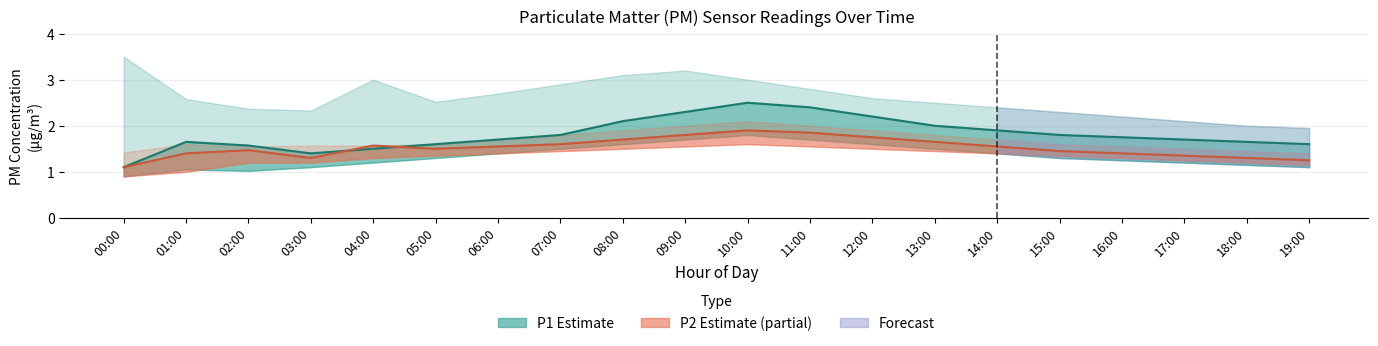

What is the average value of the P2 series?

1.5